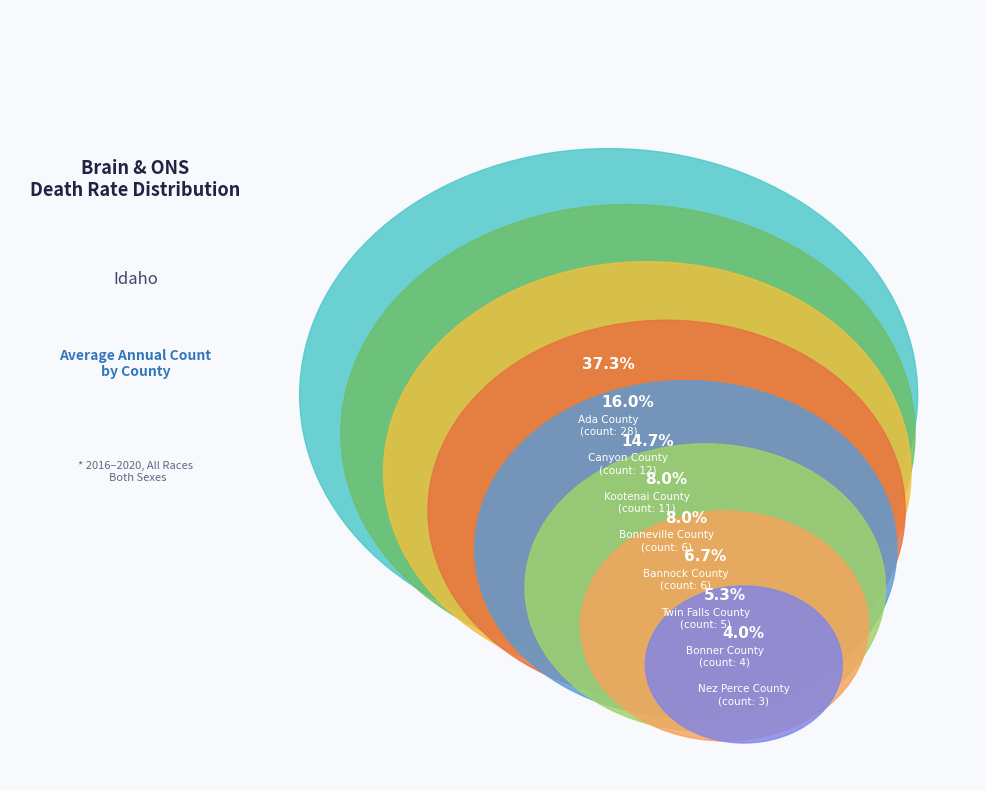

To the nearest percent, what is the combined percentage of Bannock County and Canyon County?

24%